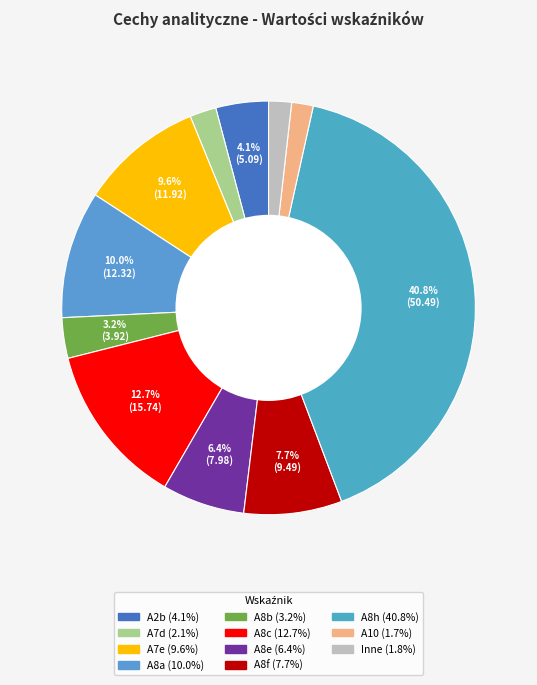

How many slices are in this pie chart?

11